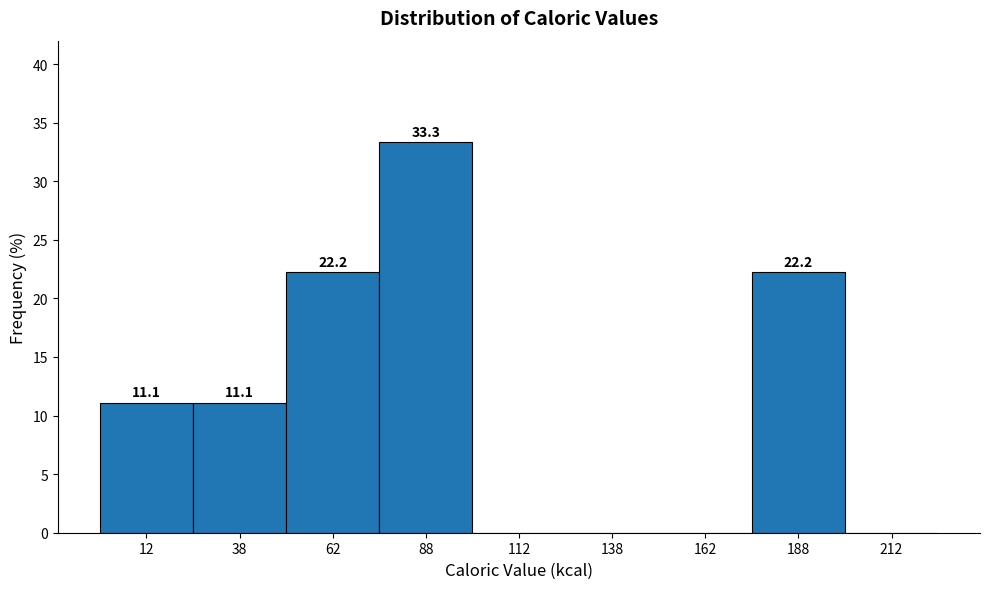

Over which range of the x-axis is the bar tallest?

75 to 100